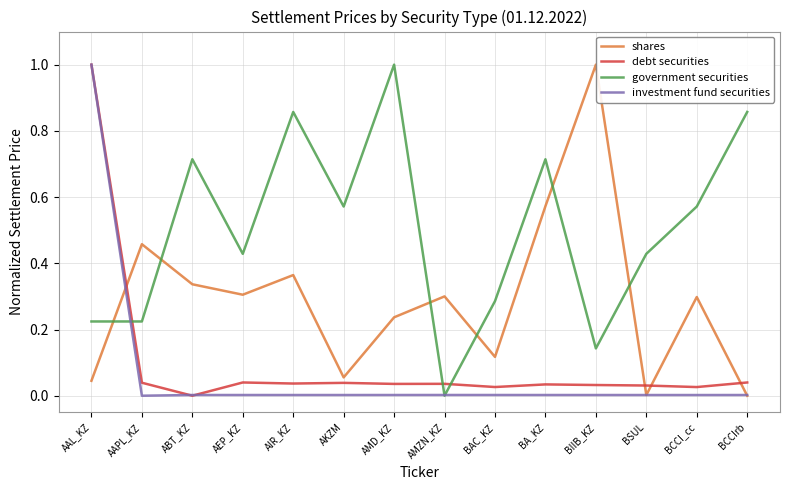

What is the difference between the maximum and minimum values in the debt securities series?

1.0